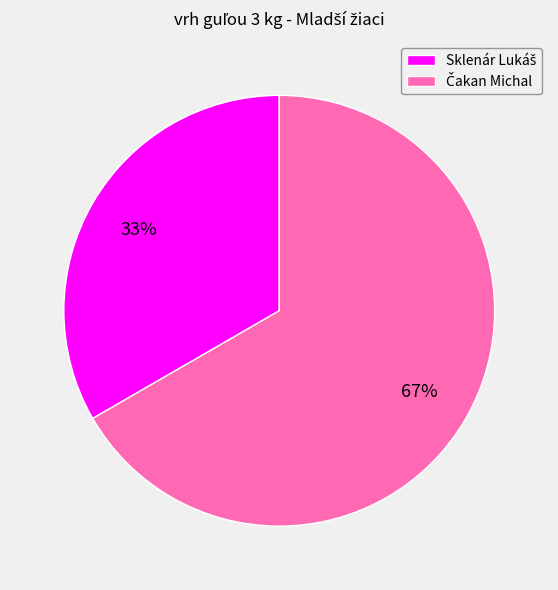

Is there any slice that represents more than half of the pie?

Yes